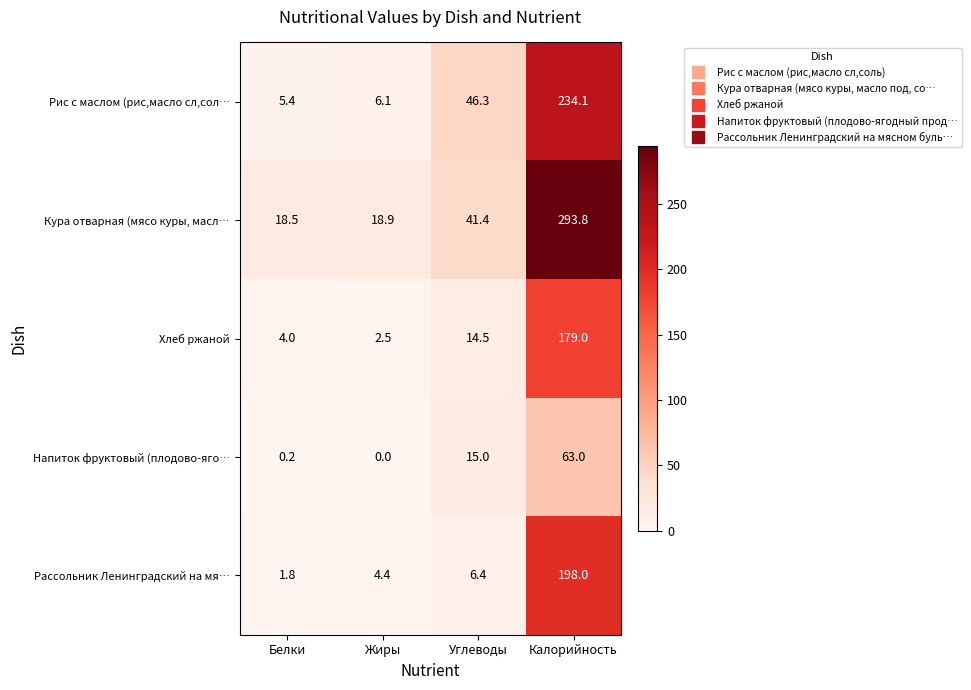

How many series are shown in this chart?

5